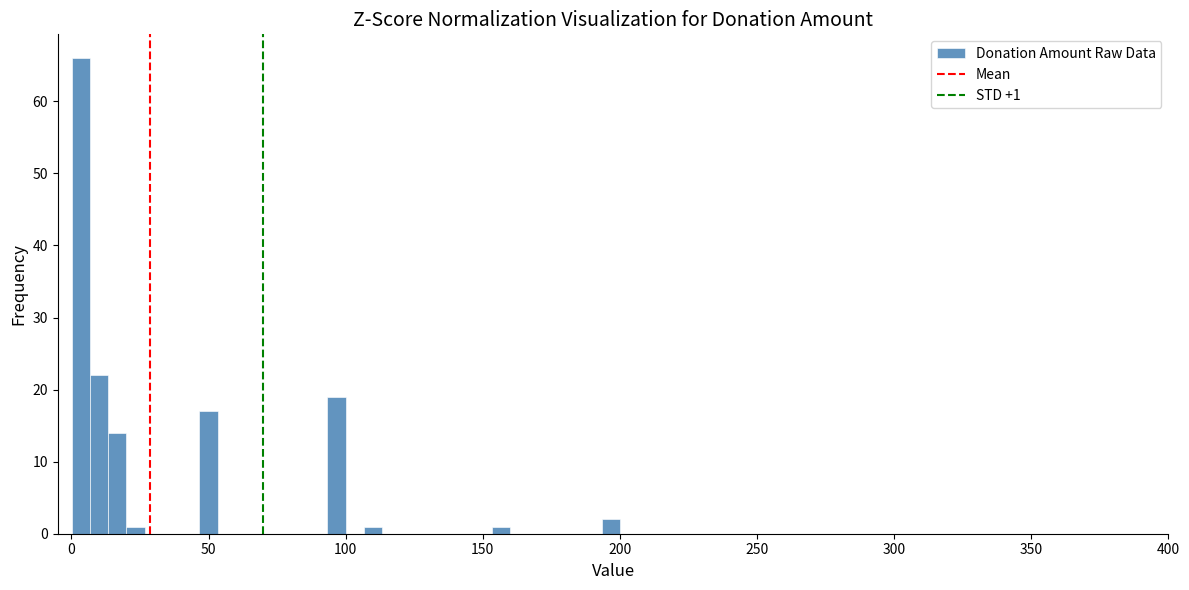

Around what value on the x-axis is the tallest bar? Give the approximate position of its centre, as read against the axis.

5